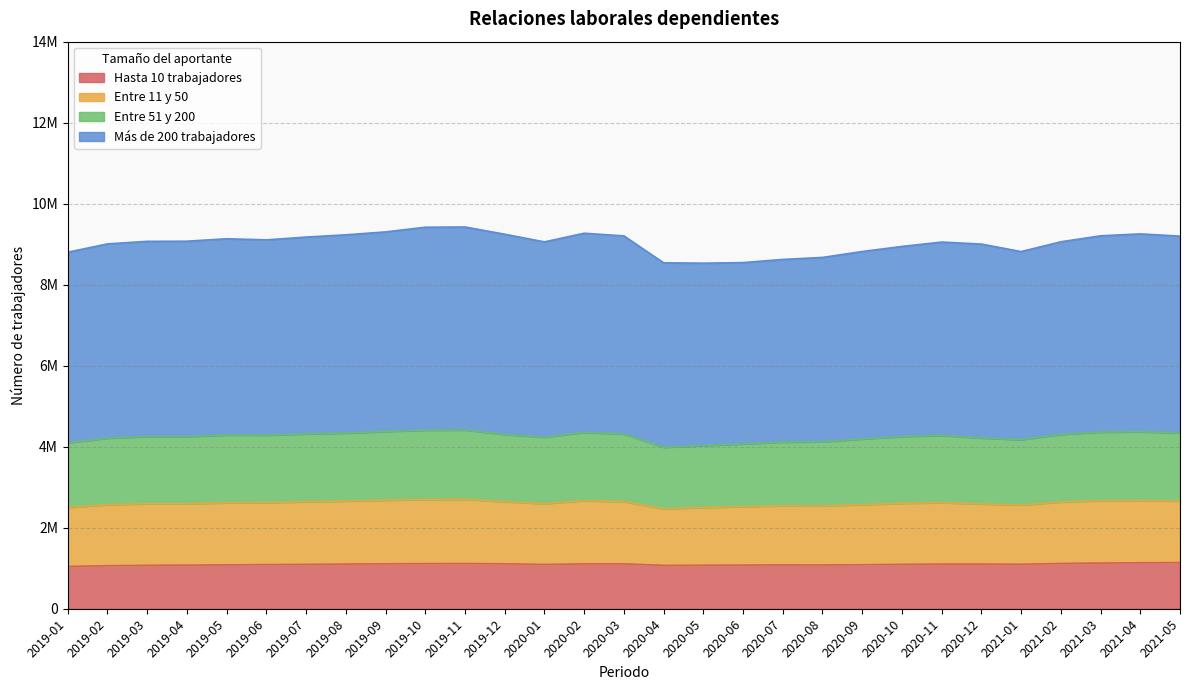

True or false: Hasta 10 trabajadores and Entre 51 y 200 cross at least once.

False